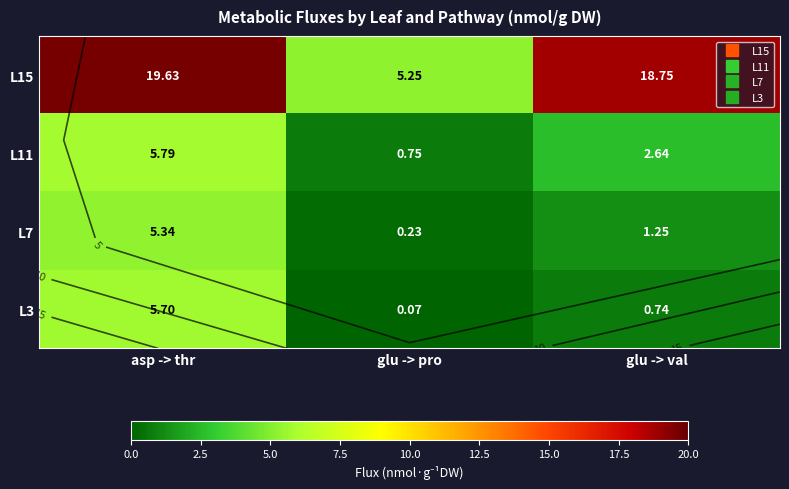

Is the value of L3 at asp -> thr greater than the value of L7 at glu -> val?

Yes